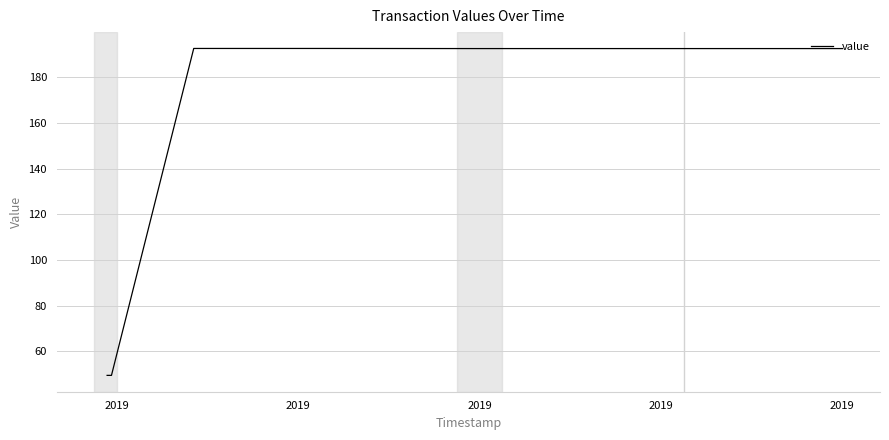

What is the label of the 6th point from the left?

2019